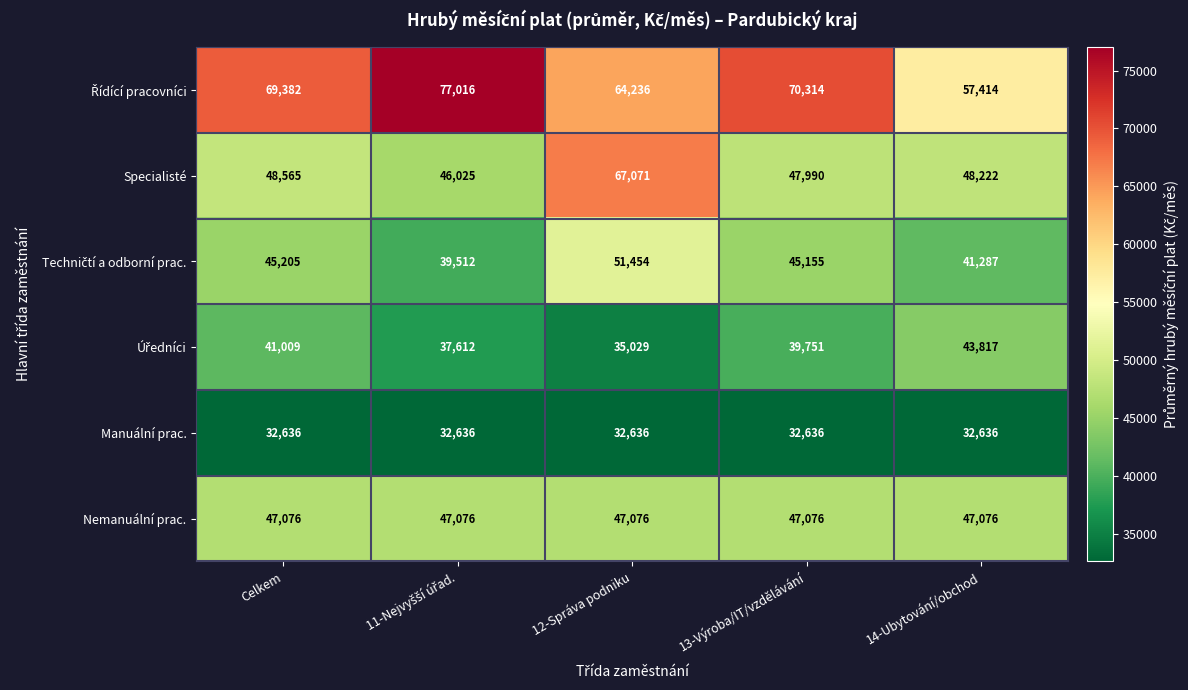

Which series has the widest spread of values?

Specialisté